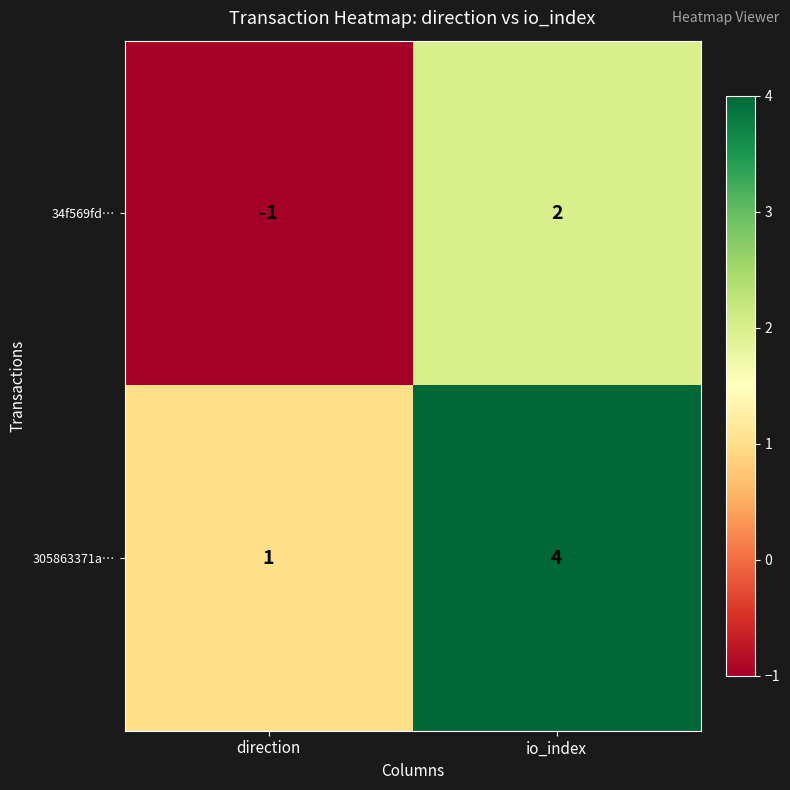

At which label is 34f569fd… closest to 0?

direction